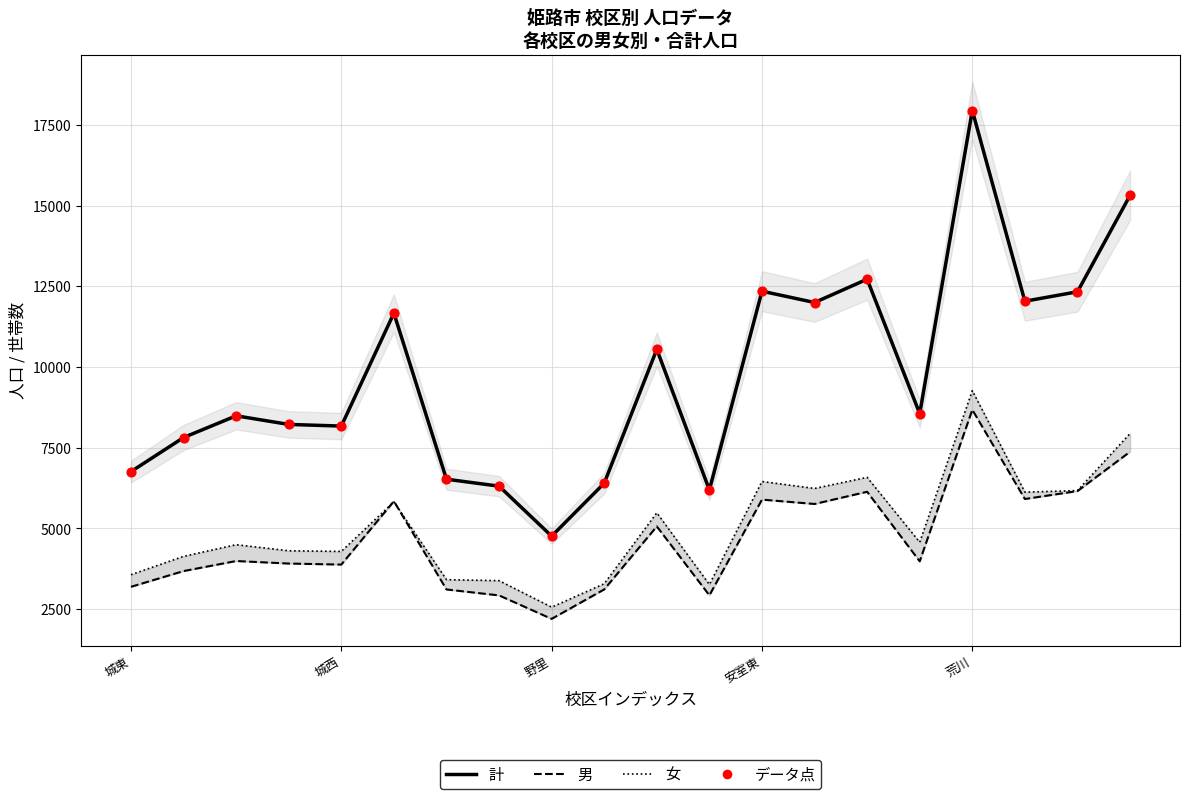

Which series contains the highest Y value?

計